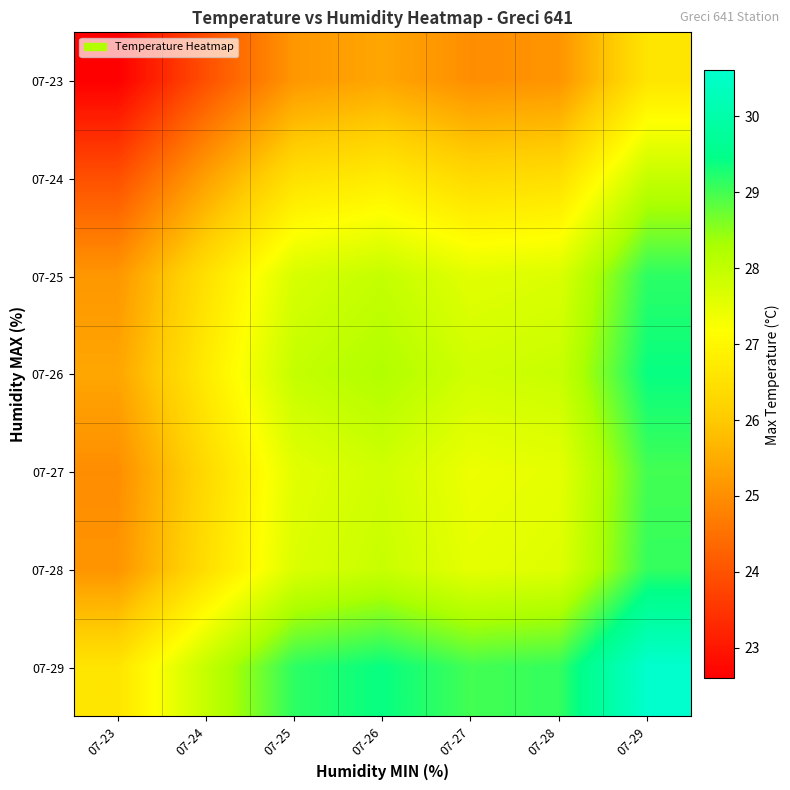

Between 07-29 and 07-27, which is larger?

07-29